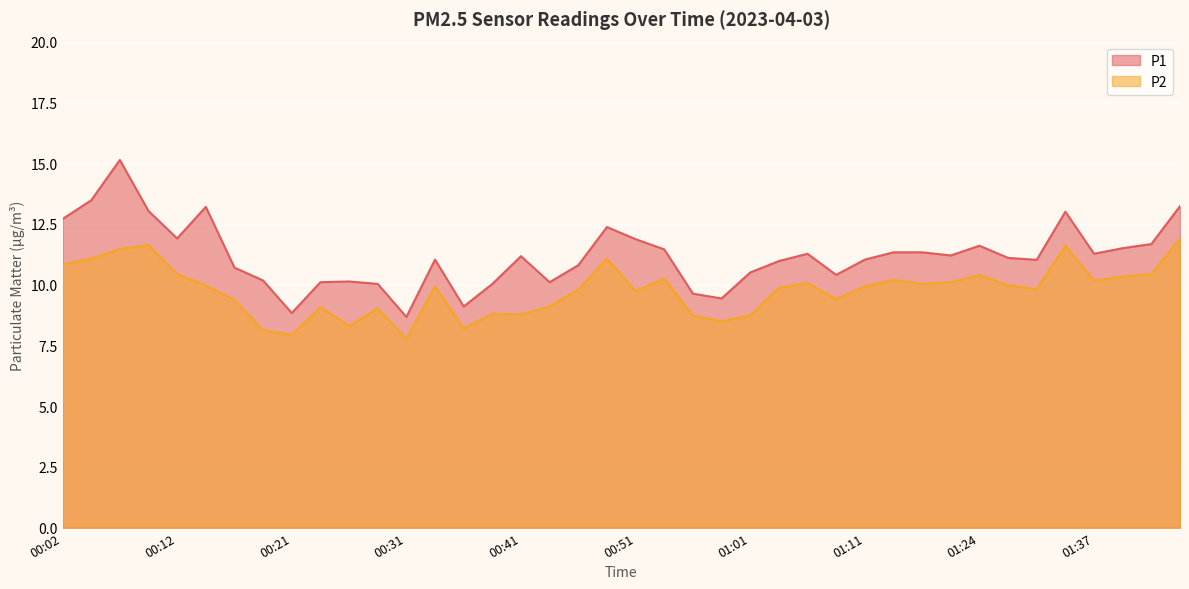

True or false: P2 has a value of 8.0 at 01:44.

False